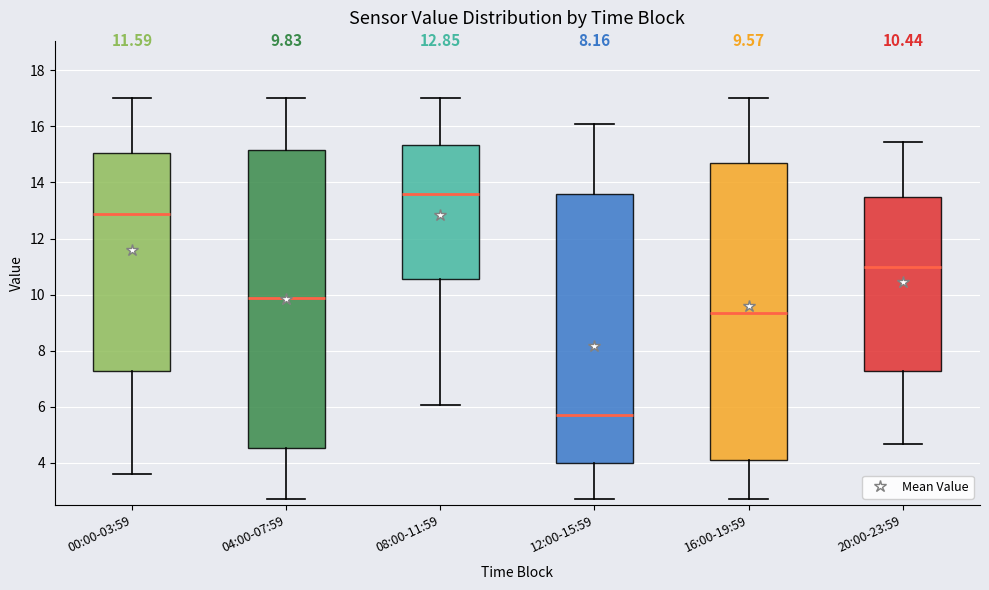

Which box has the lowest median line?

12:00-15:59